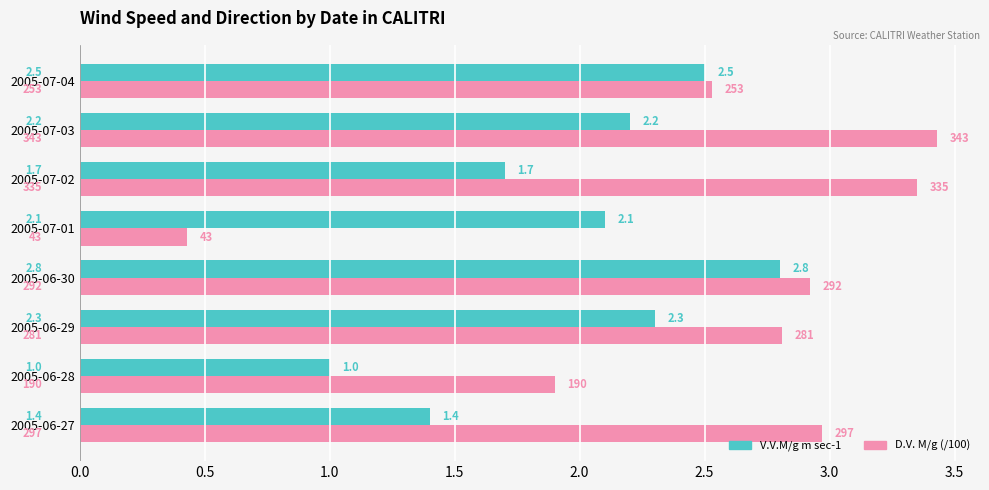

Is the value of V.V.M/g m sec-1 at 2005-06-30 greater than the value of D.V. M/g (/100) at 2005-06-27?

No